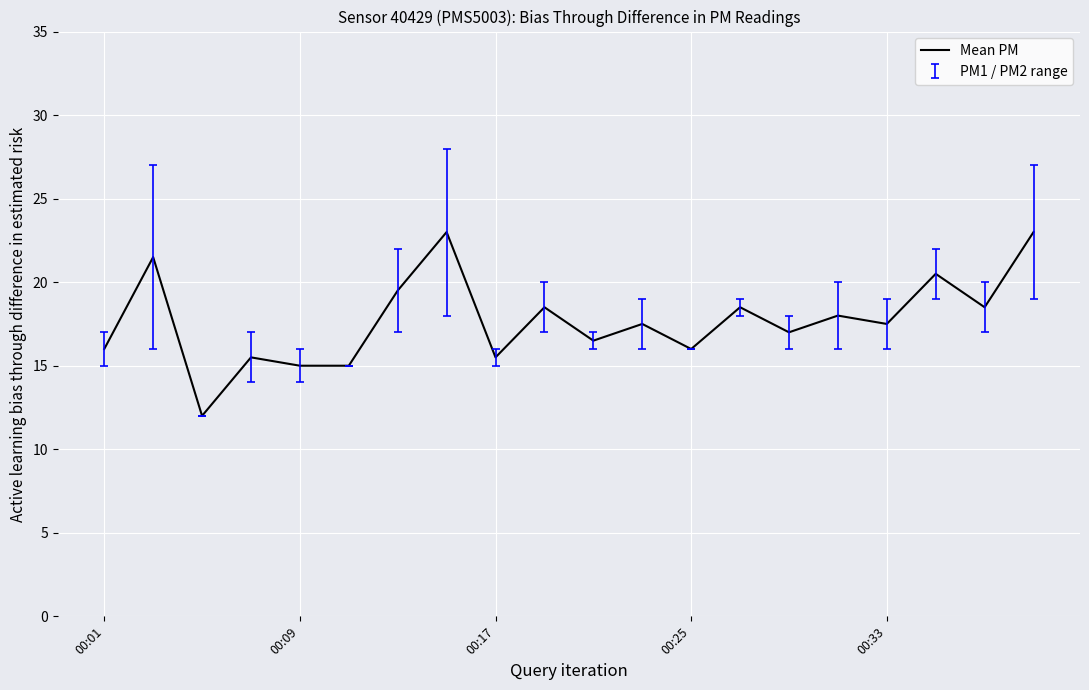

Reading left to right, transcribe all the data shown in this chart.

16.0	21.5	12.0	15.5	15.0	15.0	19.5	23.0	15.5	18.5	16.5	17.5	16.0	18.5	17.0	18.0	17.5	20.5	18.5	23.0